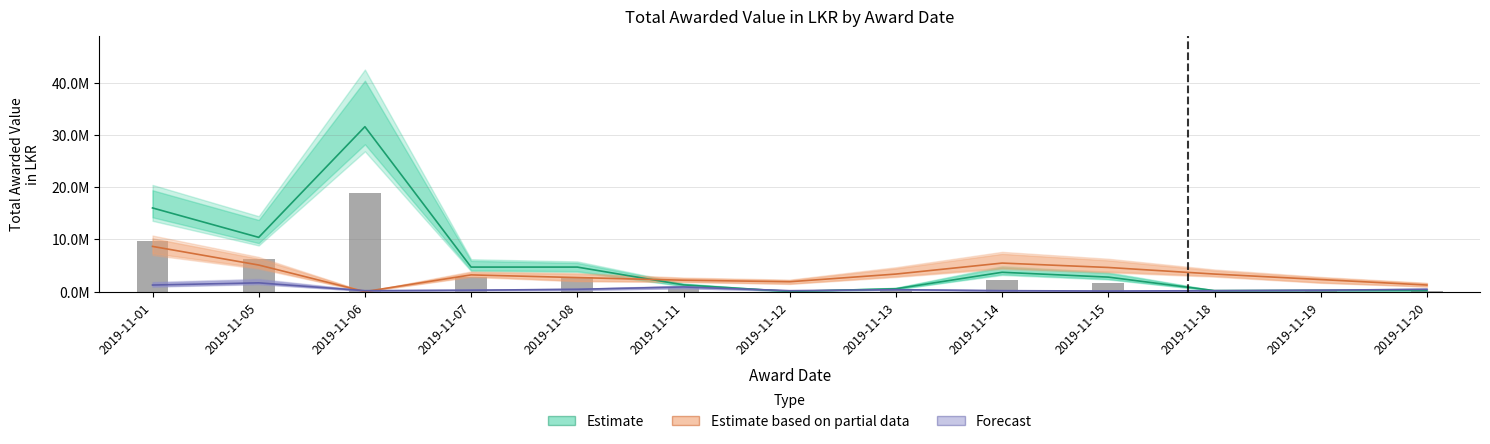

Is it true that Forecast equals 369991 at 2019-11-13?

True